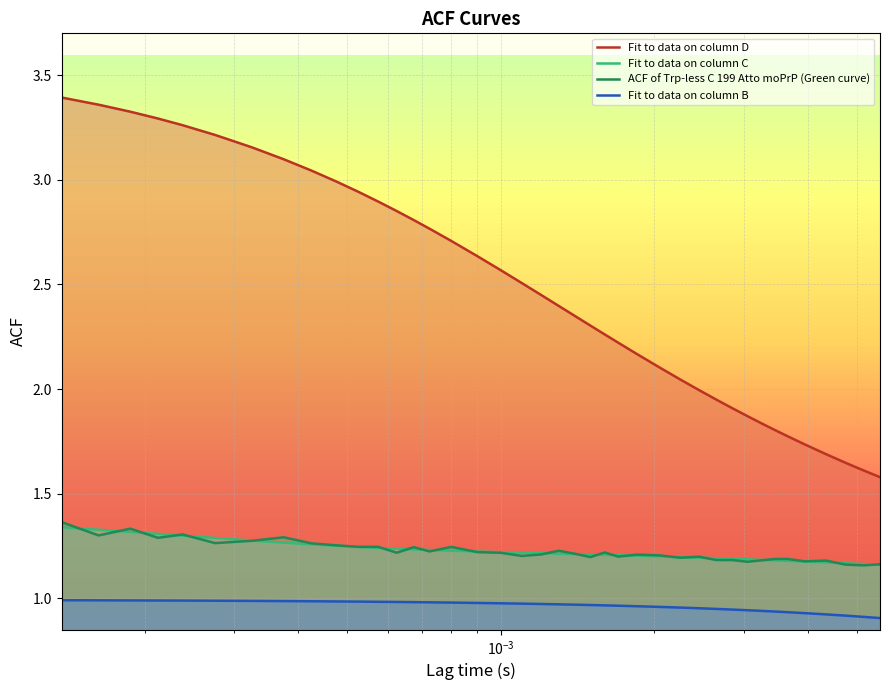

True or false: Fit to data on column D and ACF of Trp-less C 199 Atto moPrP (Green curve) intersect in this chart.

False